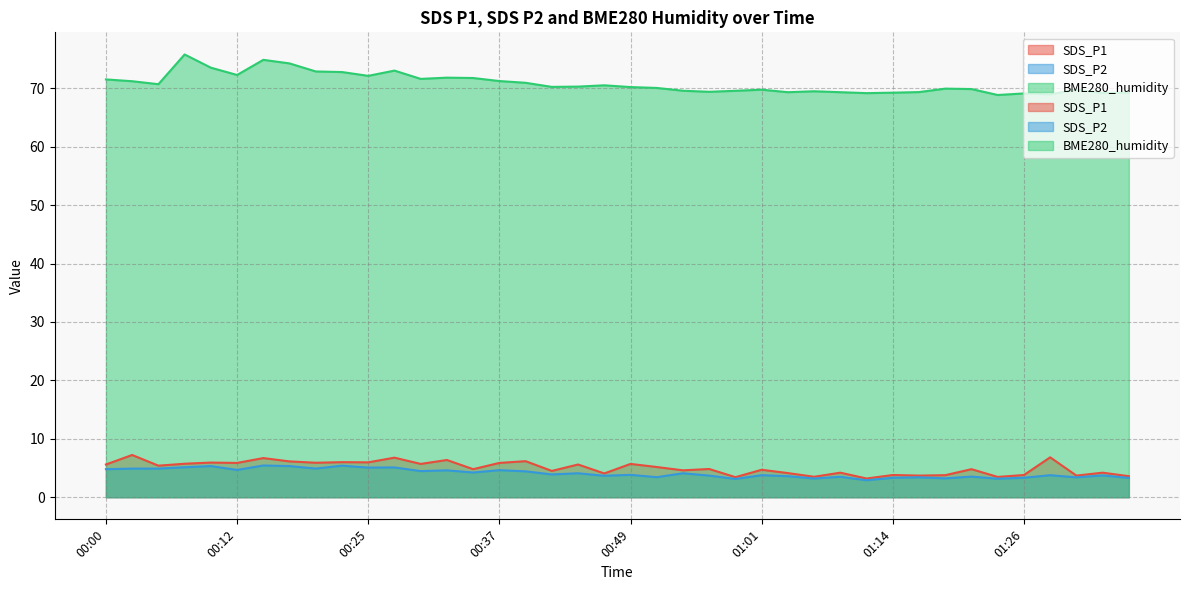

Reading left to right, extract all data points from this chart.

SDS_P1: 00:00=5.6	00:03=7.2	00:05=5.4	00:08=5.7	00:10=5.9	00:12=5.9	00:15=6.7	00:17=6.1	00:20=5.9	00:22=6.0	00:25=6.0	00:27=6.8	00:29=5.7	00:32=6.4	00:34=4.8	00:37=5.9	00:39=6.2	00:42=4.5	00:44=5.6	00:47=4.1	00:49=5.7	00:51=5.2	00:54=4.6	00:56=4.8	00:59=3.4	01:01=4.7	01:04=4.1	01:06=3.5	01:09=4.2	01:11=3.2	01:14=3.8	01:16=3.7	01:19=3.8	01:21=4.8	01:24=3.5	01:26=3.8	01:28=6.8	01:31=3.7	01:33=4.2	01:36=3.6
SDS_P2: 00:00=4.8	00:03=4.9	00:05=4.9	00:08=5.1	00:10=5.3	00:12=4.7	00:15=5.4	00:17=5.3	00:20=4.9	00:22=5.4	00:25=5.1	00:27=5.1	00:29=4.5	00:32=4.6	00:34=4.2	00:37=4.6	00:39=4.4	00:42=3.9	00:44=4.1	00:47=3.7	00:49=3.8	00:51=3.4	00:54=4.1	00:56=3.7	00:59=3.1	01:01=3.8	01:04=3.6	01:06=3.2	01:09=3.5	01:11=2.9	01:14=3.3	01:16=3.4	01:19=3.2	01:21=3.5	01:24=3.2	01:26=3.3	01:28=3.8	01:31=3.4	01:33=3.7	01:36=3.3
BME280_humidity: 00:00=71.5	00:03=71.2	00:05=70.7	00:08=75.8	00:10=73.5	00:12=72.3	00:15=74.9	00:17=74.3	00:20=72.9	00:22=72.8	00:25=72.1	00:27=73.0	00:29=71.6	00:32=71.8	00:34=71.8	00:37=71.2	00:39=71.0	00:42=70.2	00:44=70.3	00:47=70.5	00:49=70.2	00:51=70.1	00:54=69.6	00:56=69.4	00:59=69.6	01:01=69.8	01:04=69.3	01:06=69.5	01:09=69.3	01:11=69.2	01:14=69.3	01:16=69.4	01:19=70.0	01:21=69.9	01:24=68.9	01:26=69.1	01:28=69.0	01:31=69.8	01:33=69.2	01:36=69.2